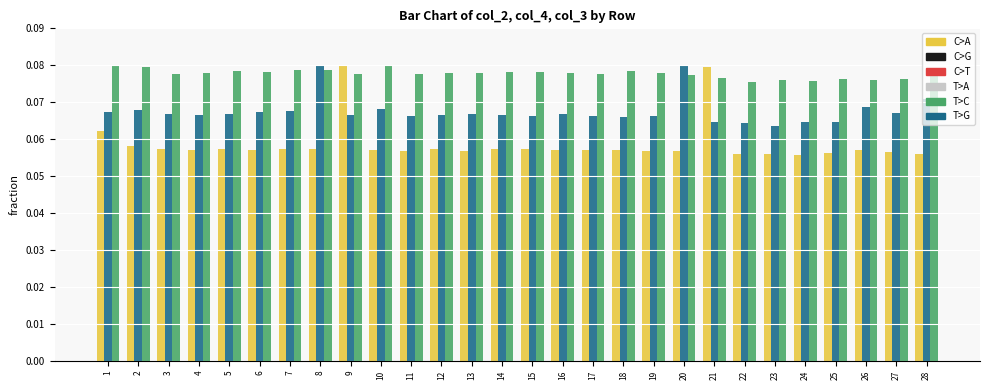

How many series are shown in this chart?

3